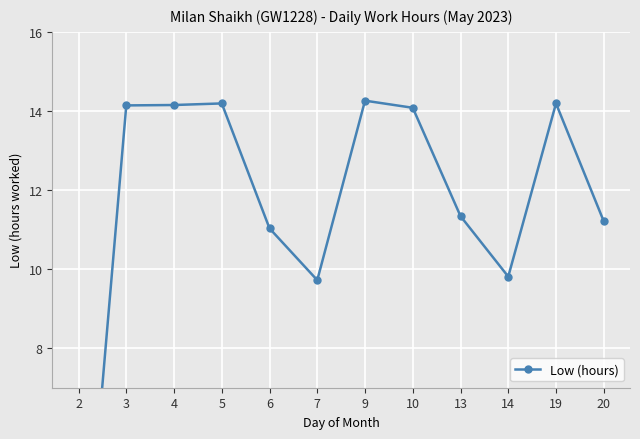

What is the maximum value shown in the chart?

14.3